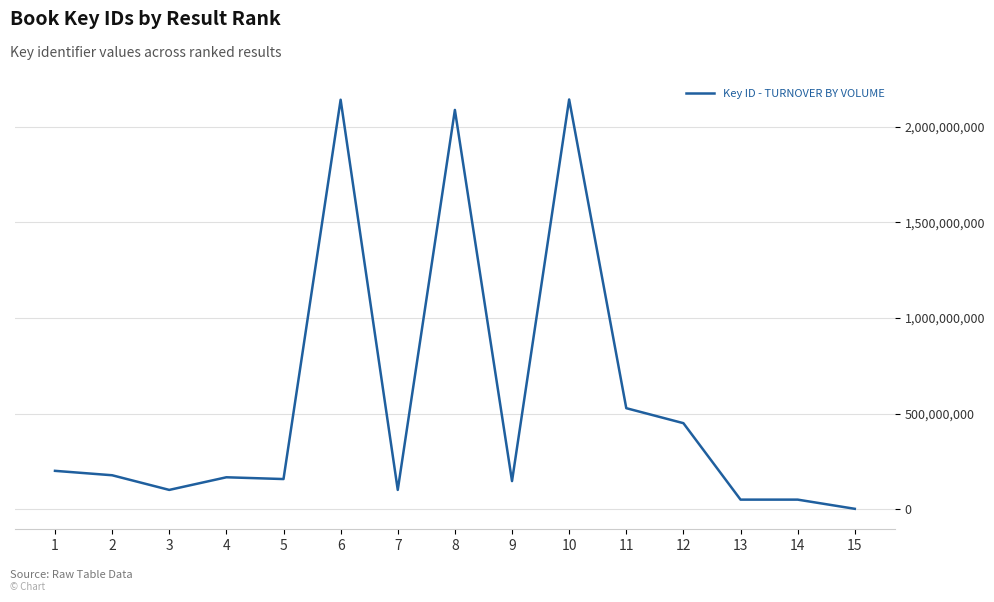

What is the change in value from 5 to 14?

-107560329